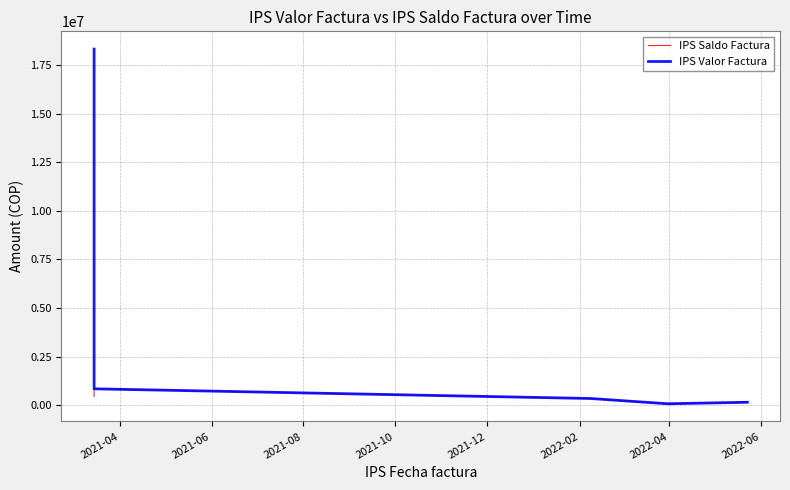

The IPS Saldo Factura series shows 150855 at 2021-12. True or false?

True